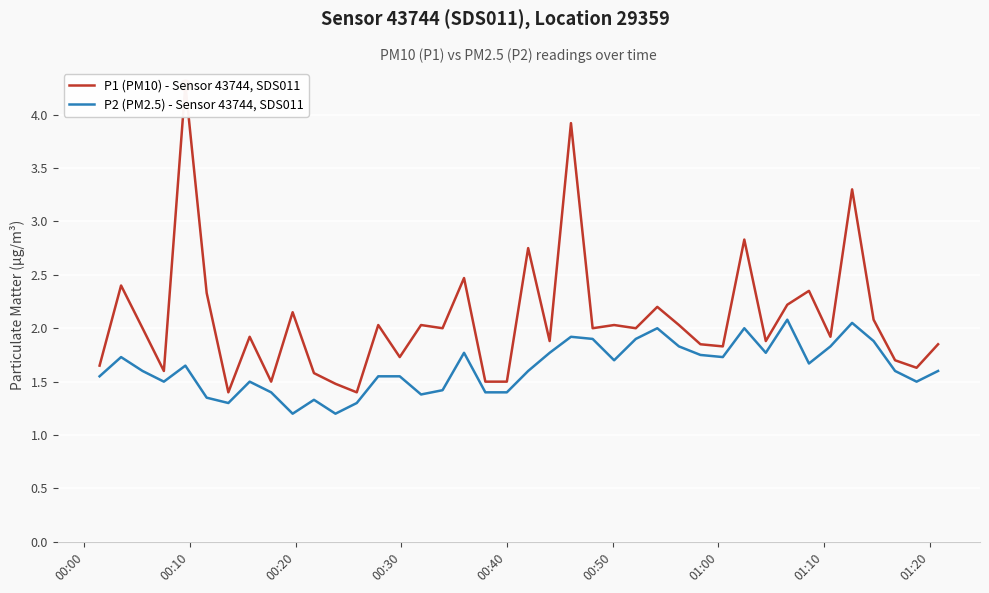

What are all the series names shown in the legend?

P1 (PM10) - Sensor 43744, SDS011, P2 (PM2.5) - Sensor 43744, SDS011